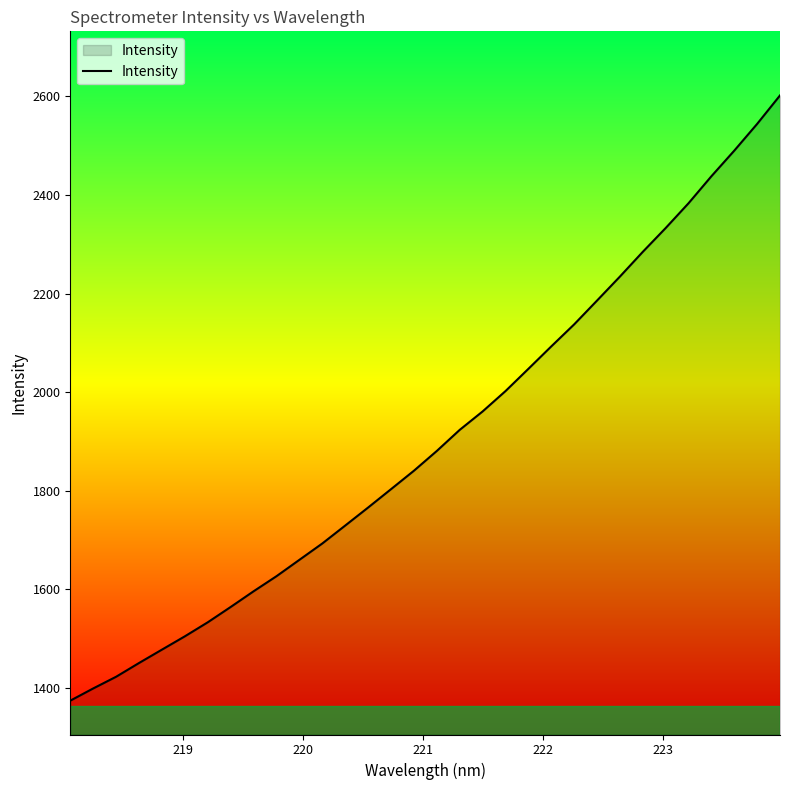

What is the greatest value displayed?

2602.0